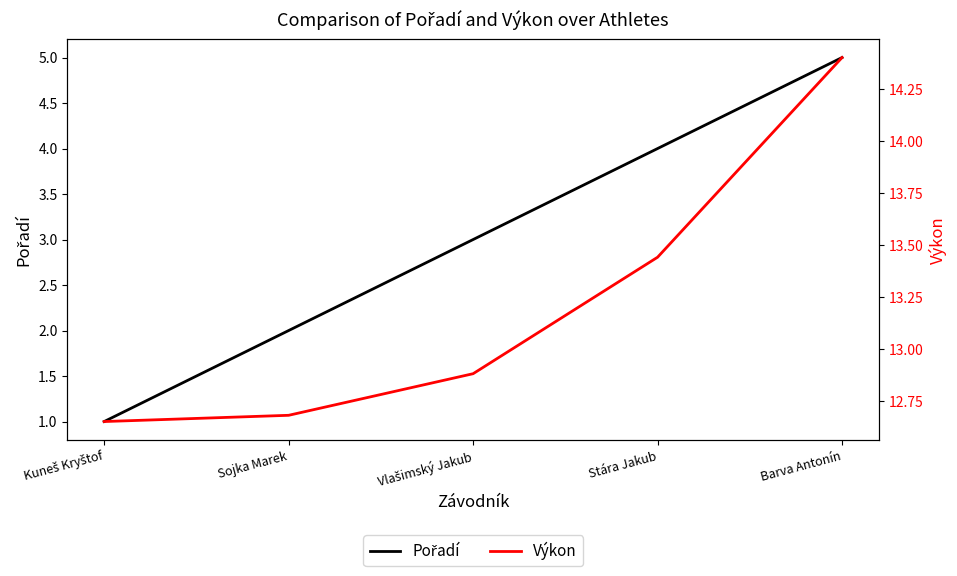

Between Kuneš Kryštof and Stára Jakub, which series saw the biggest shift?

Pořadí